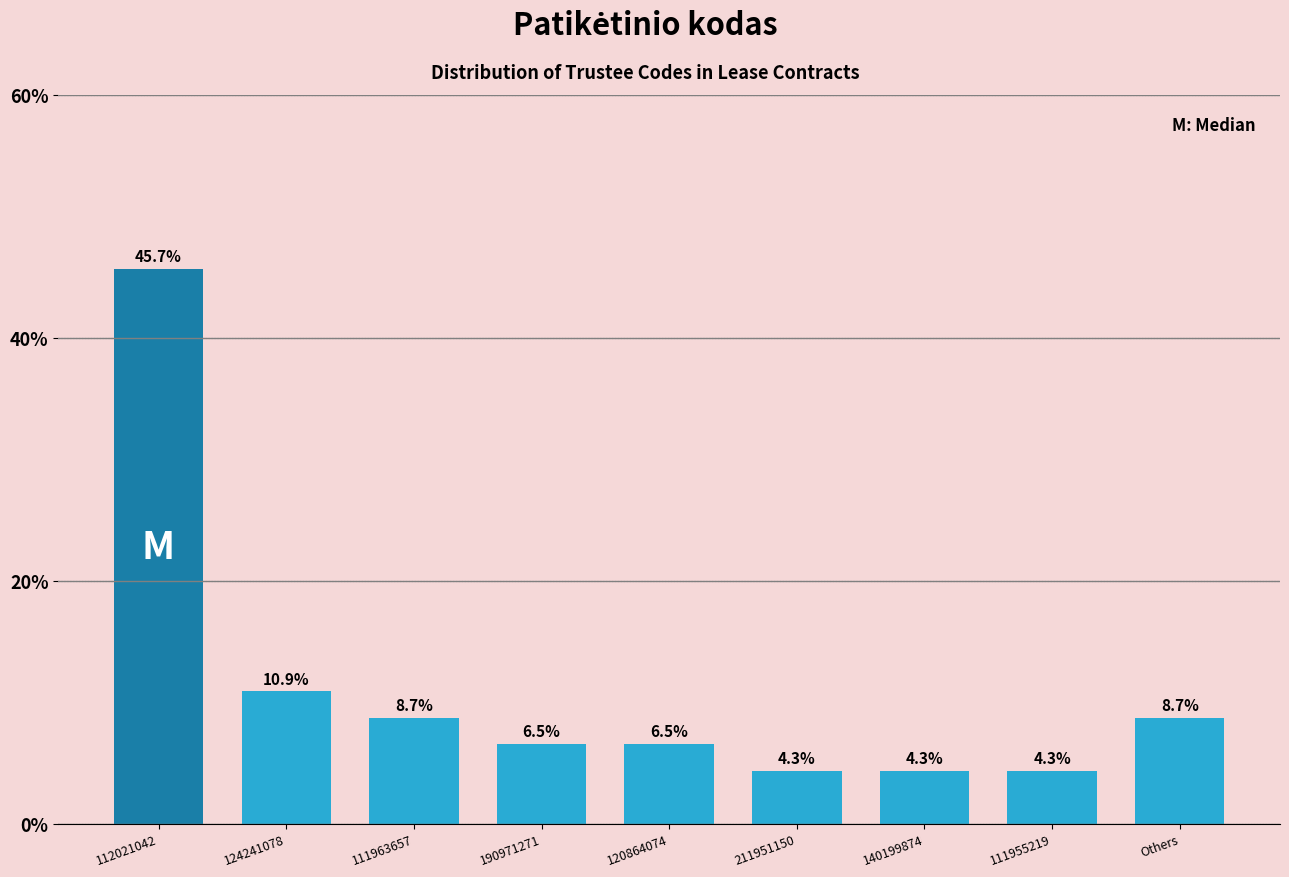

Reading right to left, transcribe all the data shown in this chart.

Others=8.7	111955219=4.3	140199874=4.3	211951150=4.3	120864074=6.5	190971271=6.5	111963657=8.7	124241078=10.9	112021042=45.7